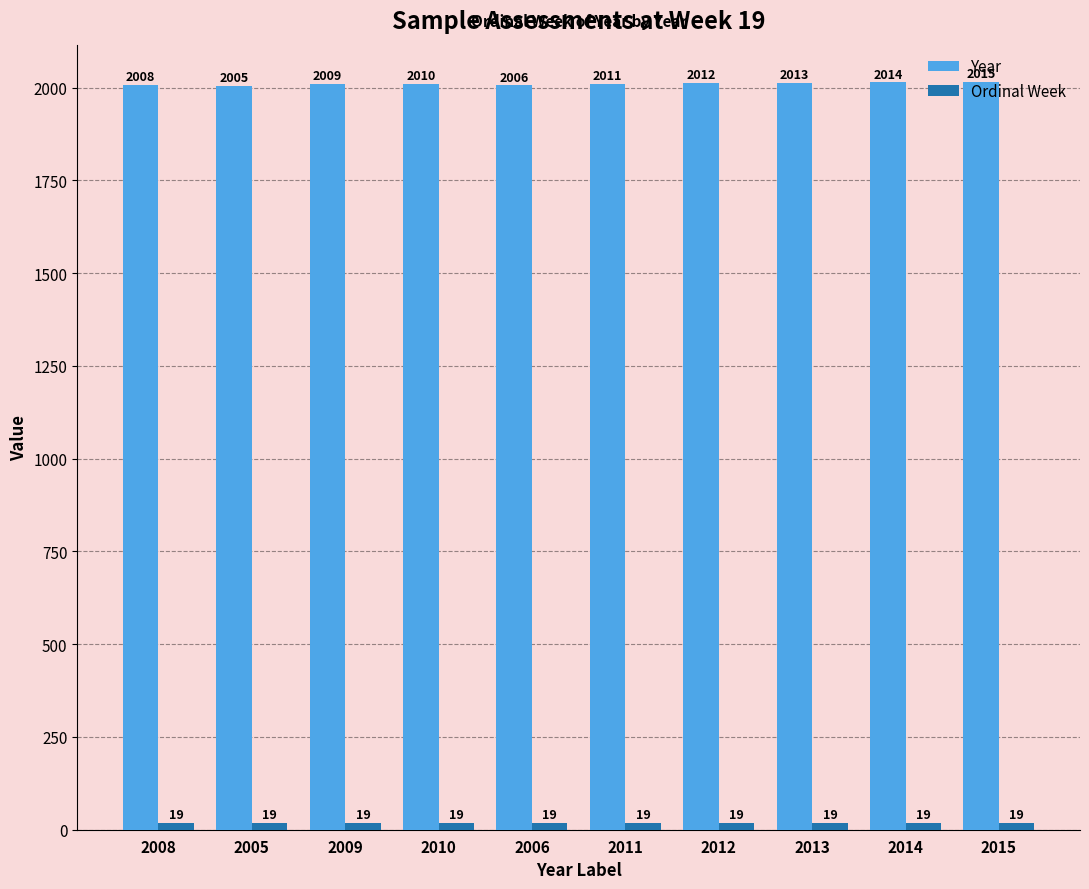

What is the difference between the maximum and minimum values in the Year series?

10